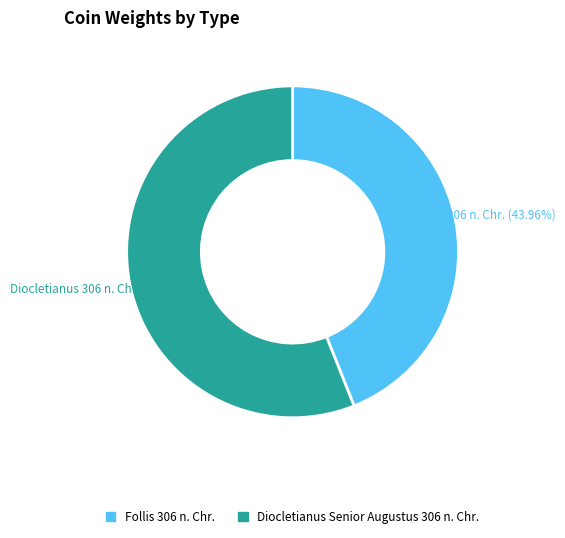

How many slices are in this pie chart?

2